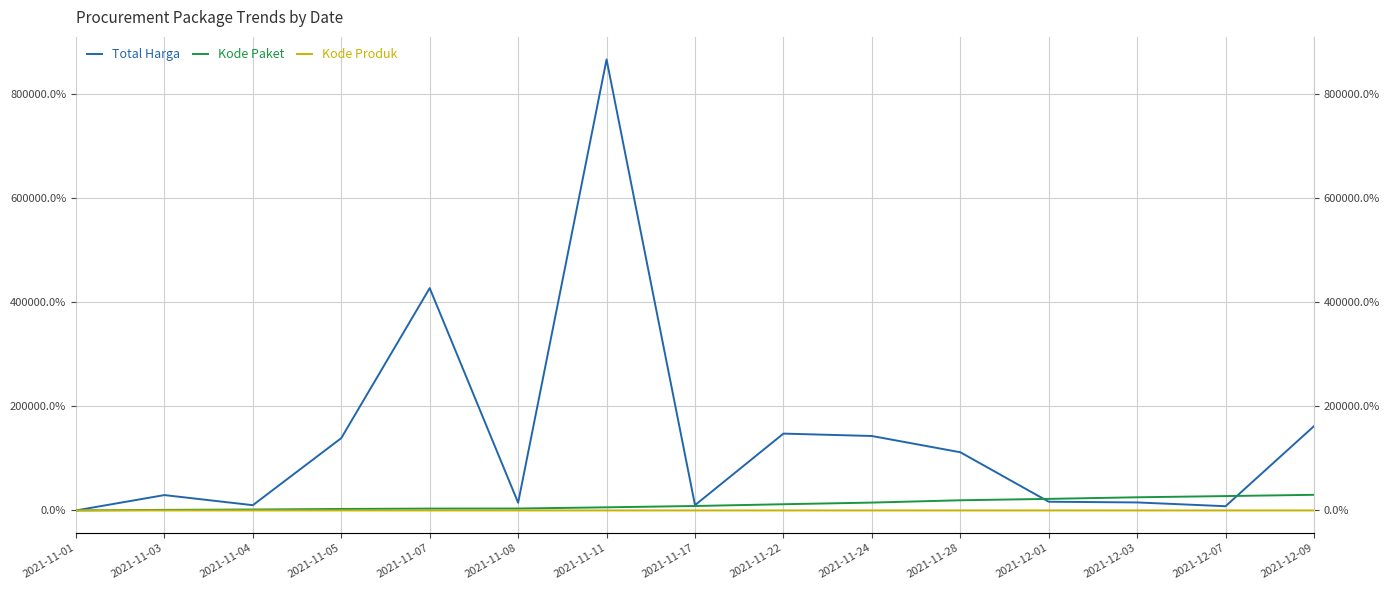

Which series changed the most between 2021-11-22 and 2021-11-28?

Total Harga